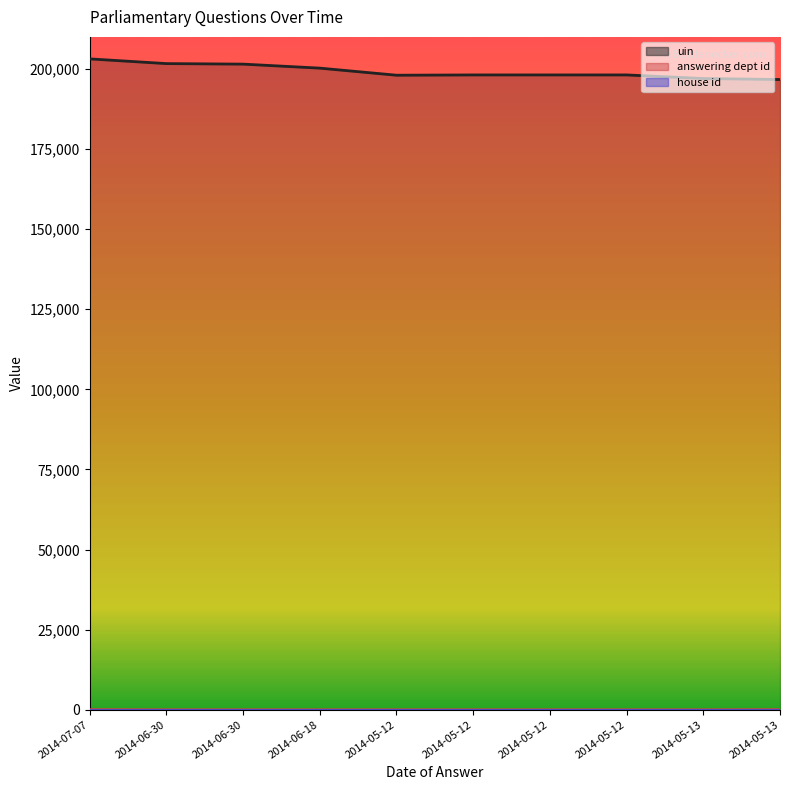

At how many categories does at least one series exceed 104166?

10